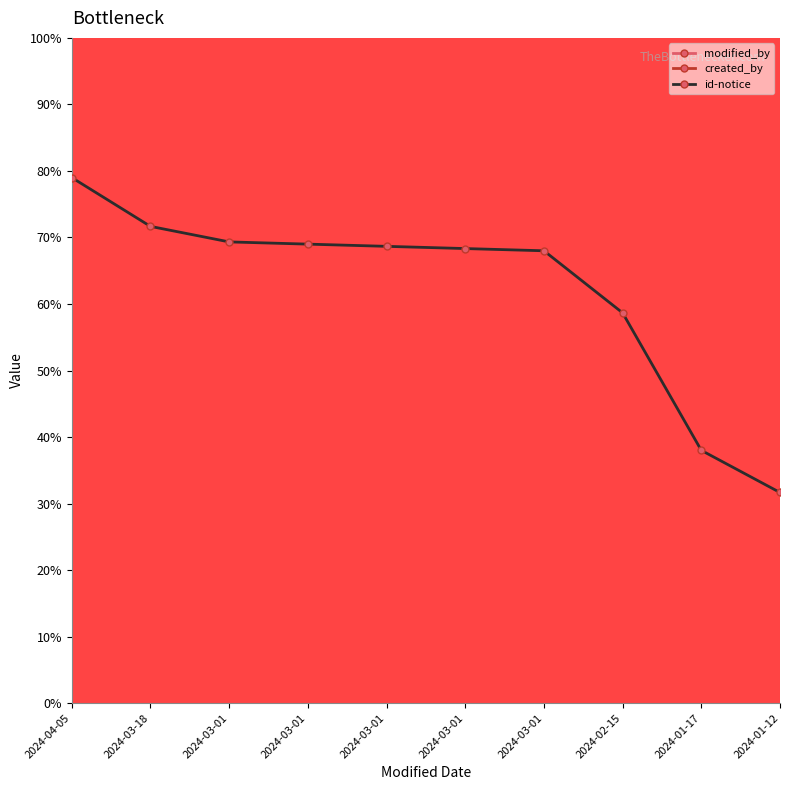

What are all the series names shown in the legend?

modified_by, created_by, id-notice